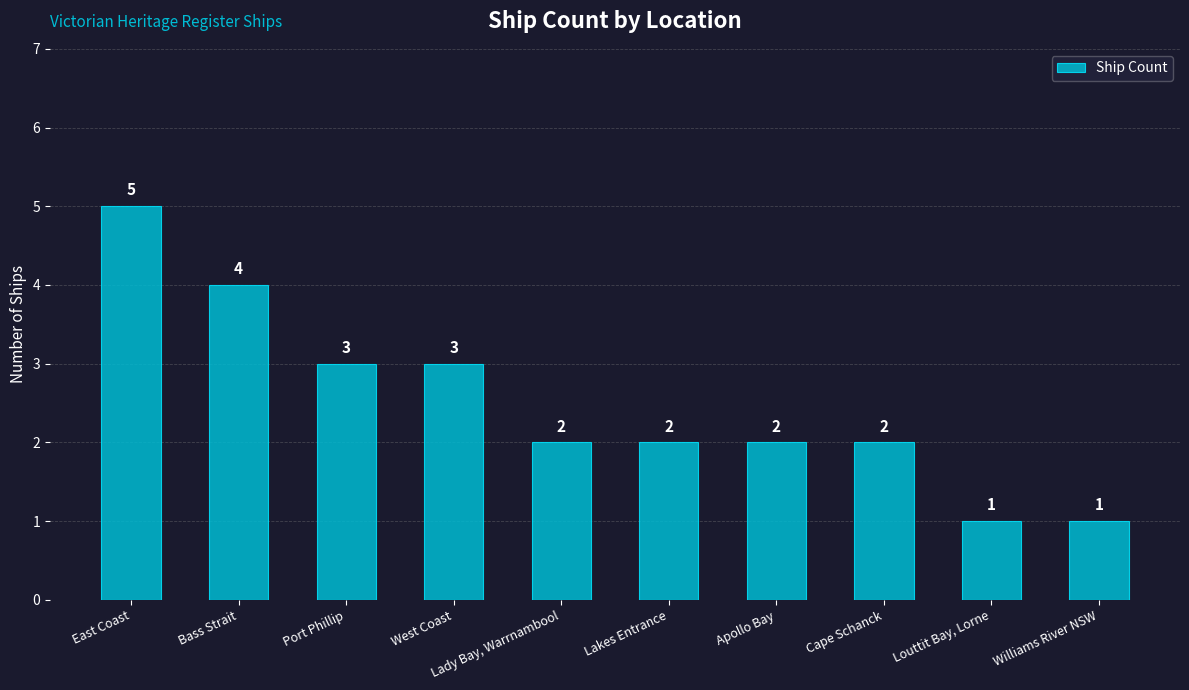

What is the minimum value shown in the chart?

1